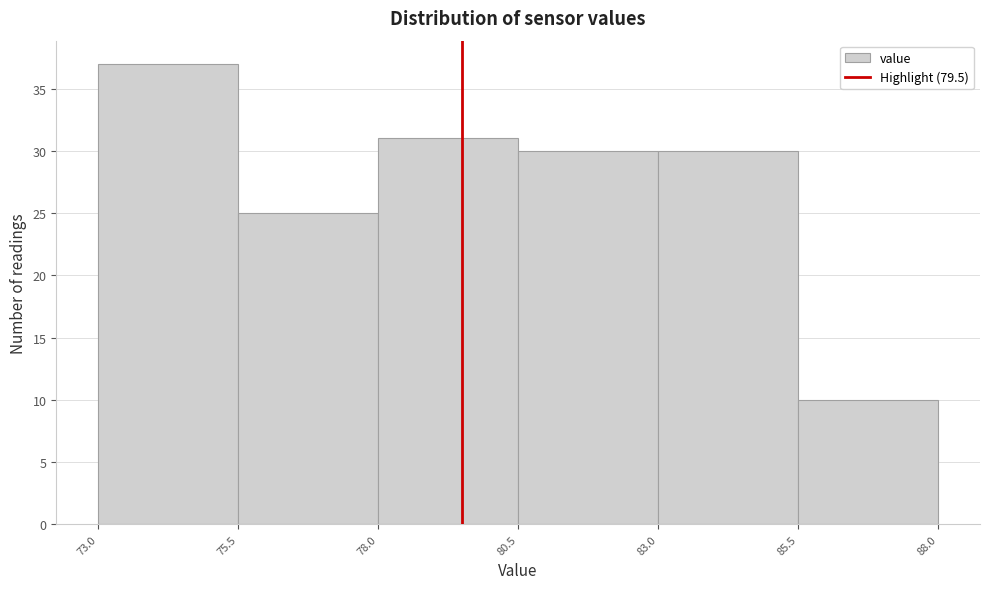

Reading left to right, transcribe this chart: for each bar, give the range it covers on the x-axis and its height. The values are not printed on the chart, so give them approximately, as read against the axis.

73.0 to 75.5: 37
75.5 to 78.0: 25
78.0 to 80.5: 31
80.5 to 83.0: 30
83.0 to 85.5: 30
85.5 to 88.0: 10